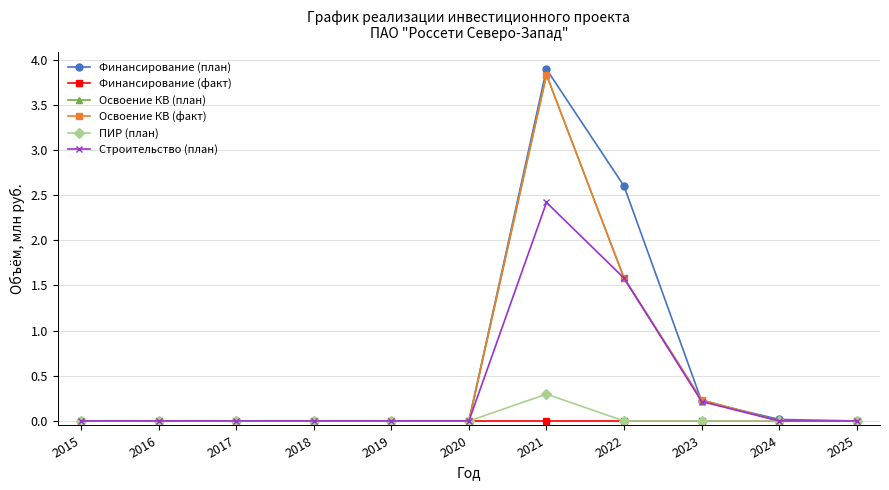

Rank the series by their maximum value, from highest to lowest.

Финансирование (план), Освоение КВ (план), Освоение КВ (факт), Строительство (план), ПИР (план), Финансирование (факт)